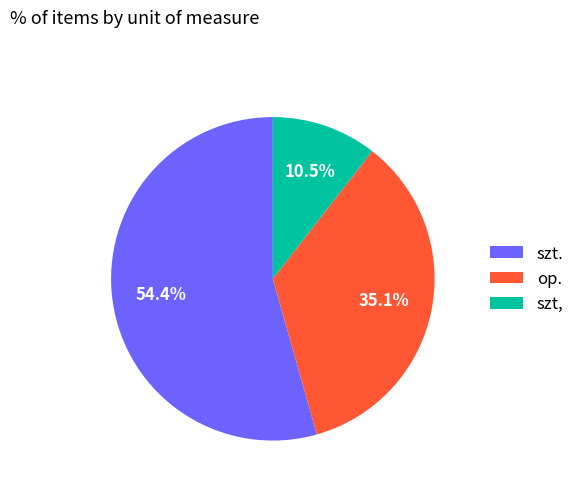

Does szt. represent more than half of the total?

Yes